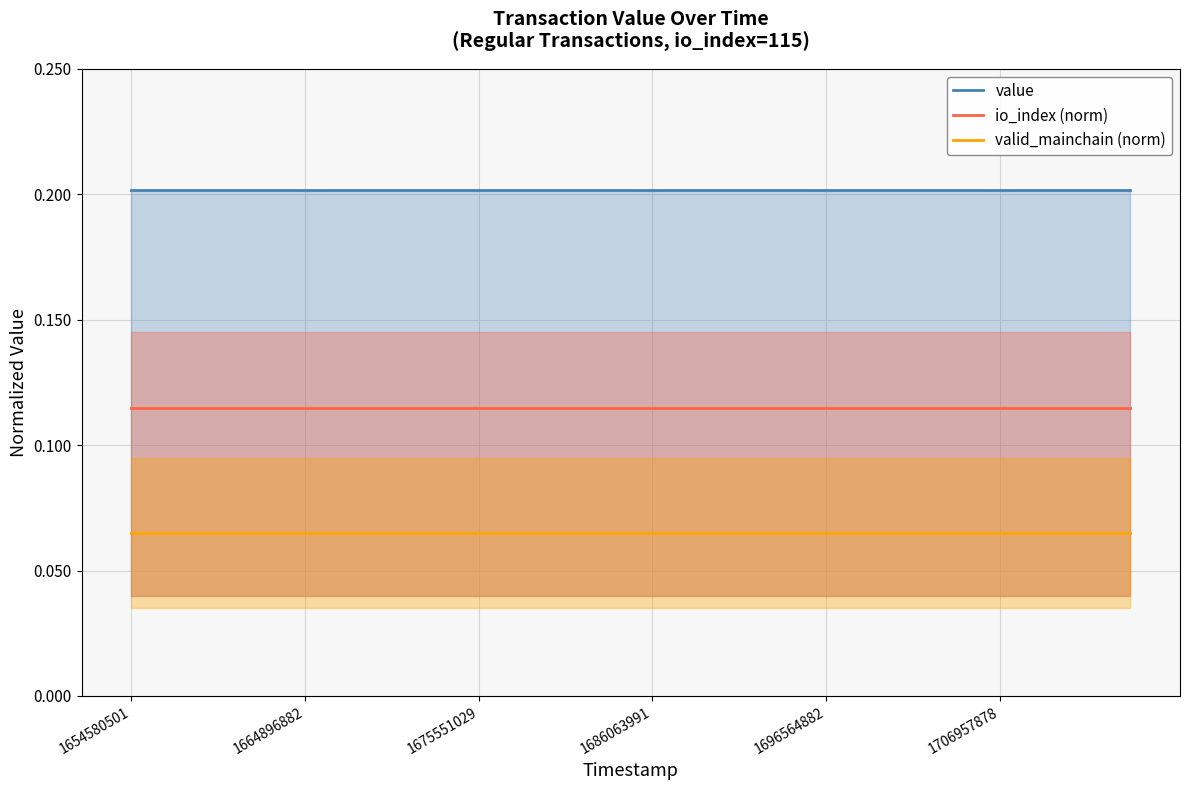

Reading left to right, transcribe all the data shown in this chart.

value: 0.2	0.2	0.2	0.2	0.2	0.2	0.2	0.2	0.2	0.2	0.2	0.2	0.2	0.2	0.2	0.2	0.2	0.2	0.2	0.2	0.2	0.2	0.2	0.2
io_index (norm): 0.1	0.1	0.1	0.1	0.1	0.1	0.1	0.1	0.1	0.1	0.1	0.1	0.1	0.1	0.1	0.1	0.1	0.1	0.1	0.1	0.1	0.1	0.1	0.1
valid_mainchain (norm): 0.1	0.1	0.1	0.1	0.1	0.1	0.1	0.1	0.1	0.1	0.1	0.1	0.1	0.1	0.1	0.1	0.1	0.1	0.1	0.1	0.1	0.1	0.1	0.1